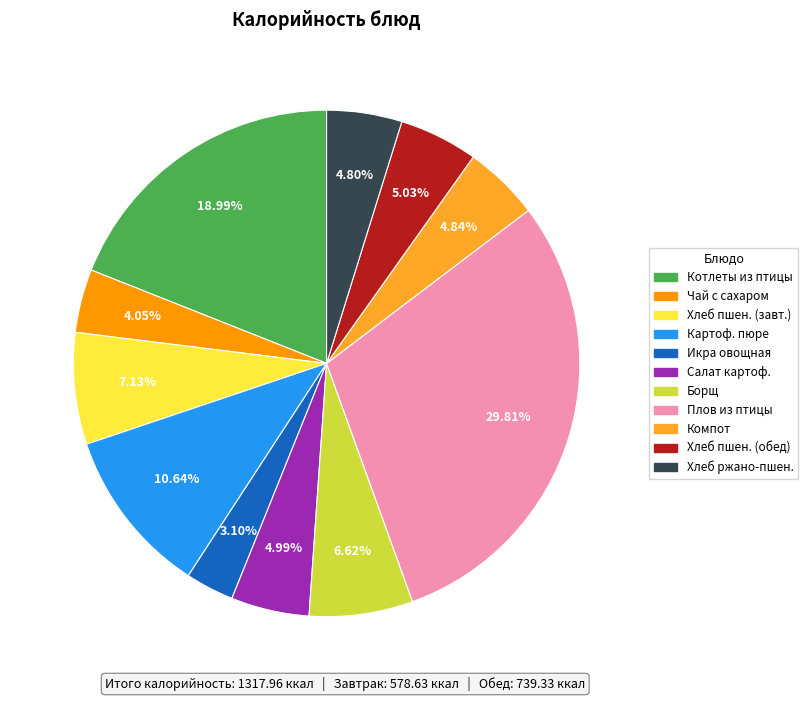

Is there a majority slice in this chart?

No